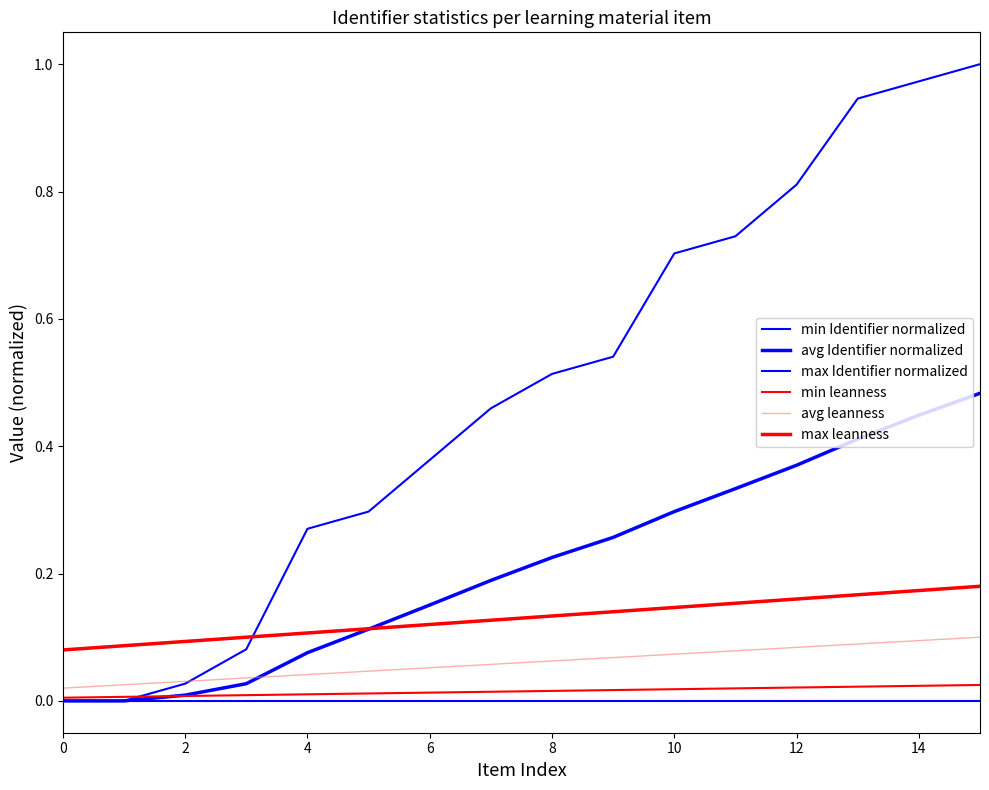

Does the chart have visible grid lines?

No